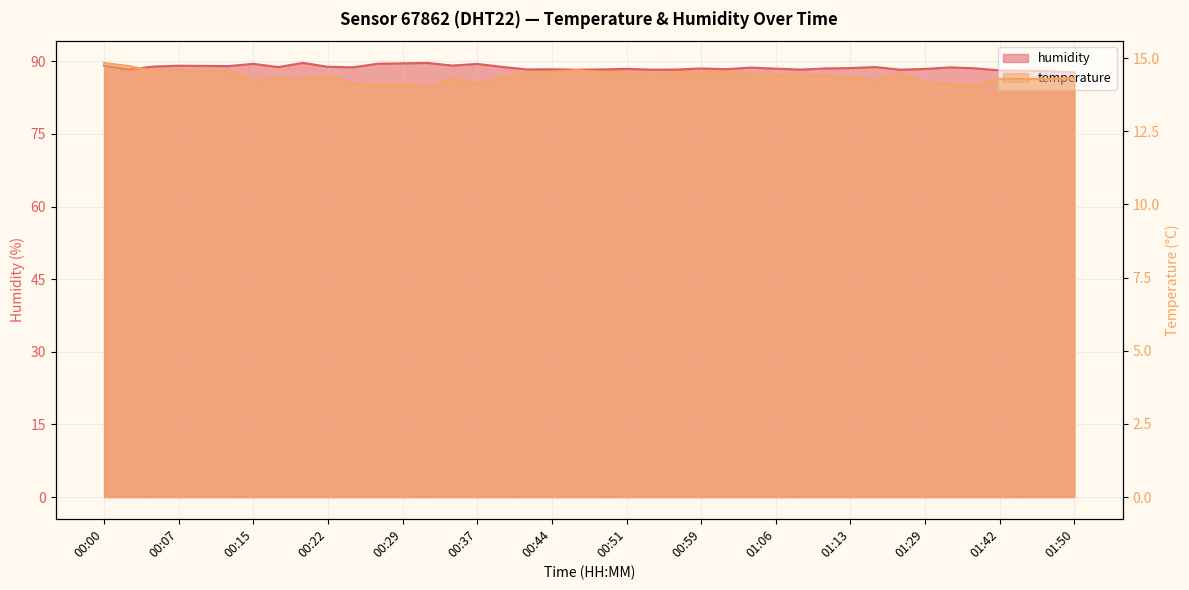

What is the spread (max minus min) of values at 00:00?

74.3